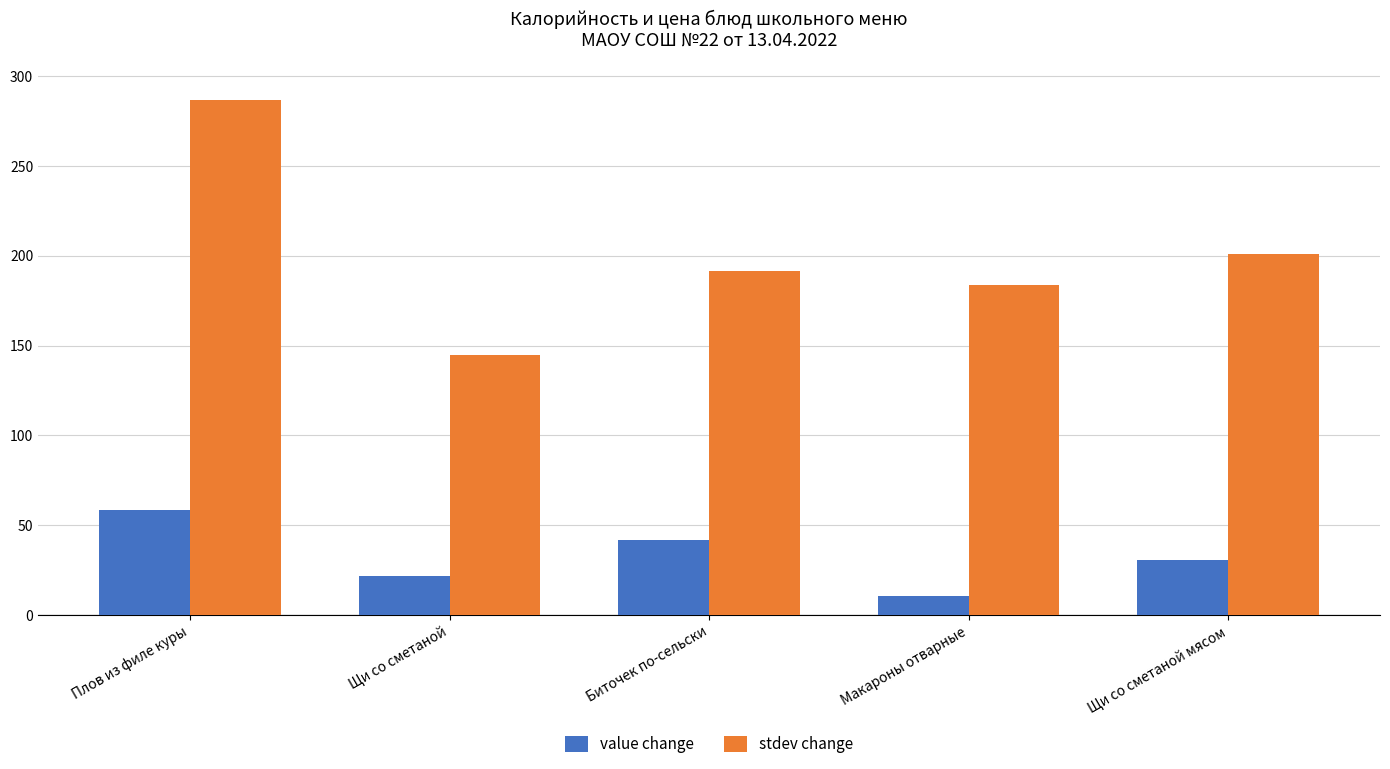

Is the value of stdev change at Щи со сметаной greater than the value of value change at Щи со сметаной?

Yes